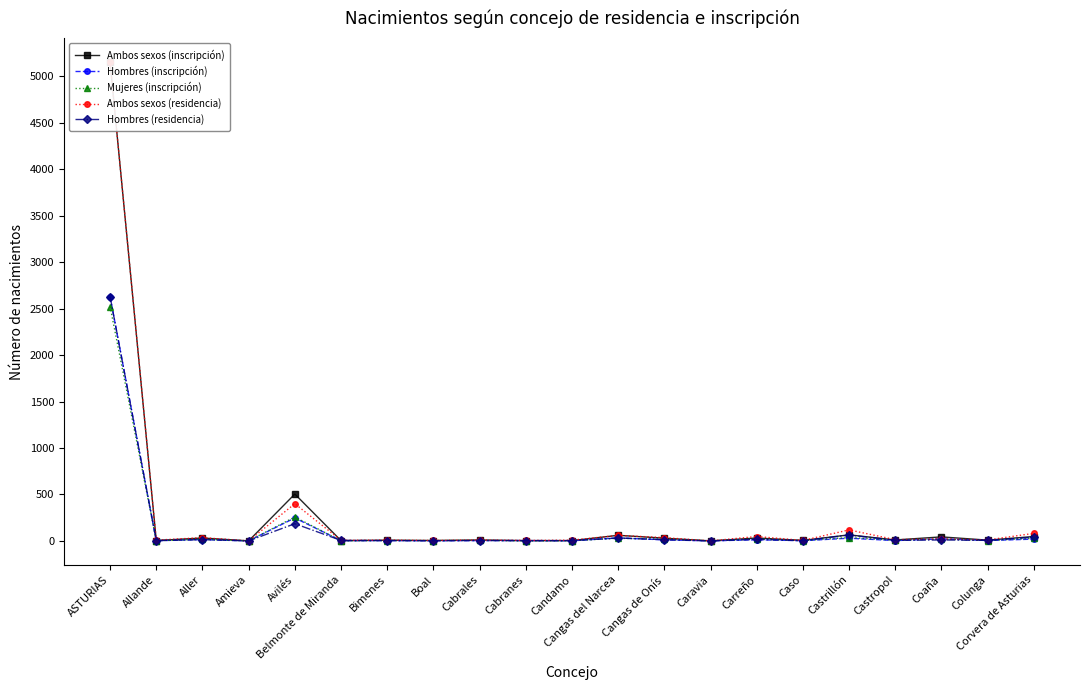

True or false: Hombres (residencia) has a value of 17 at Carreño.

True